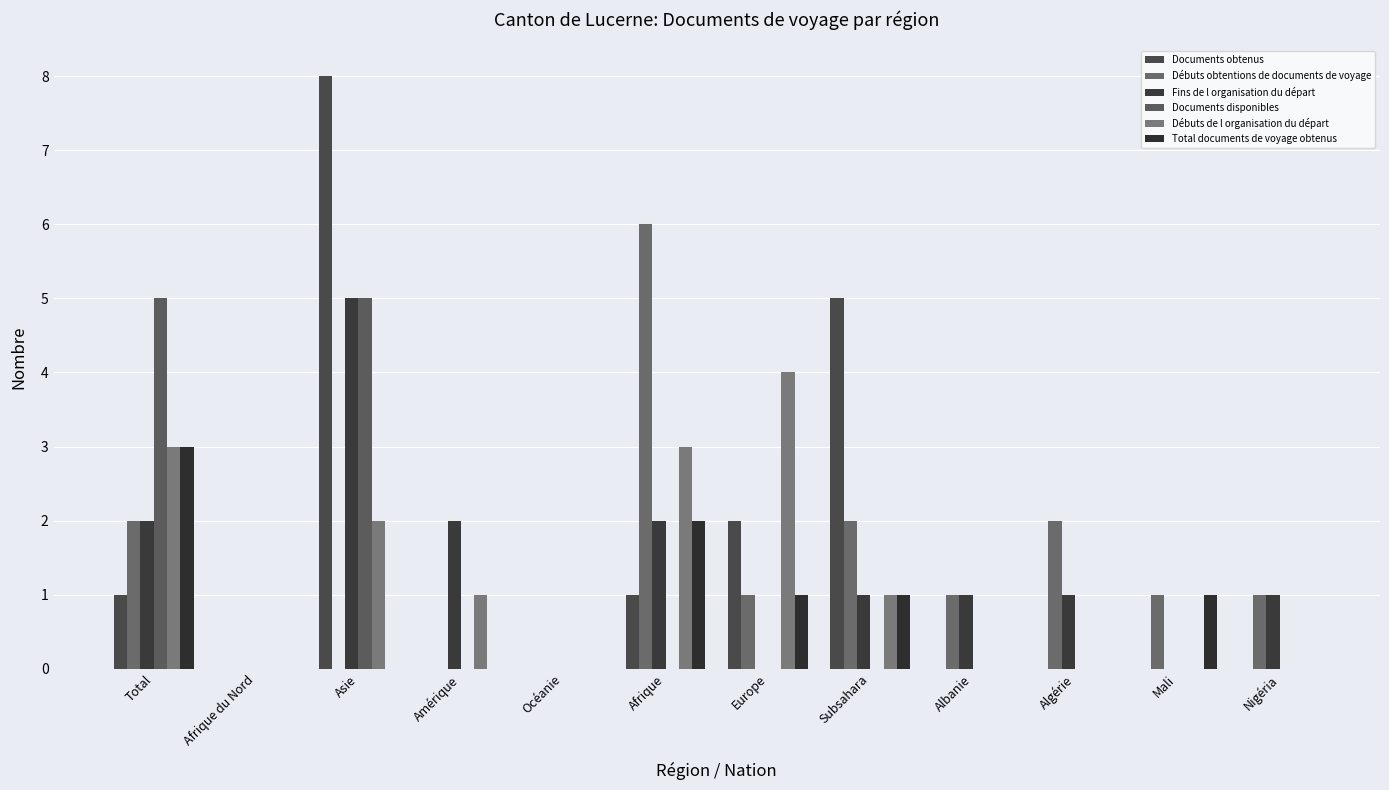

What are all the series names shown in the legend?

Documents obtenus, Débuts obtentions de documents de voyage, Fins de l organisation du départ, Documents disponibles, Débuts de l organisation du départ, Total documents de voyage obtenus